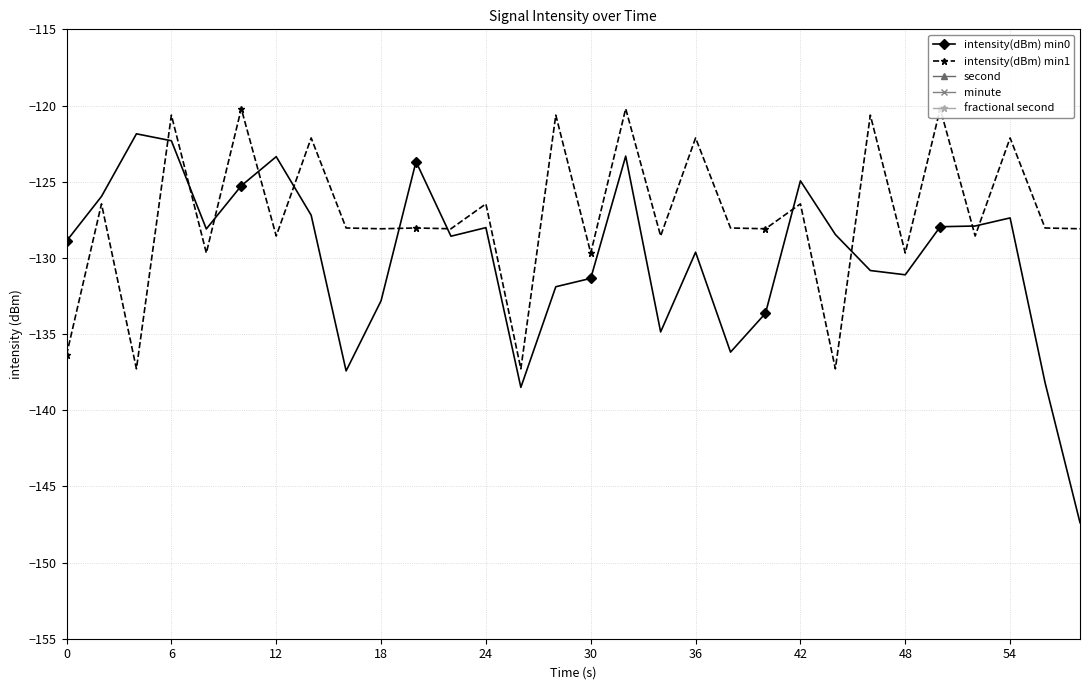

True or false: fractional second and intensity(dBm) min0 cross at least once.

False